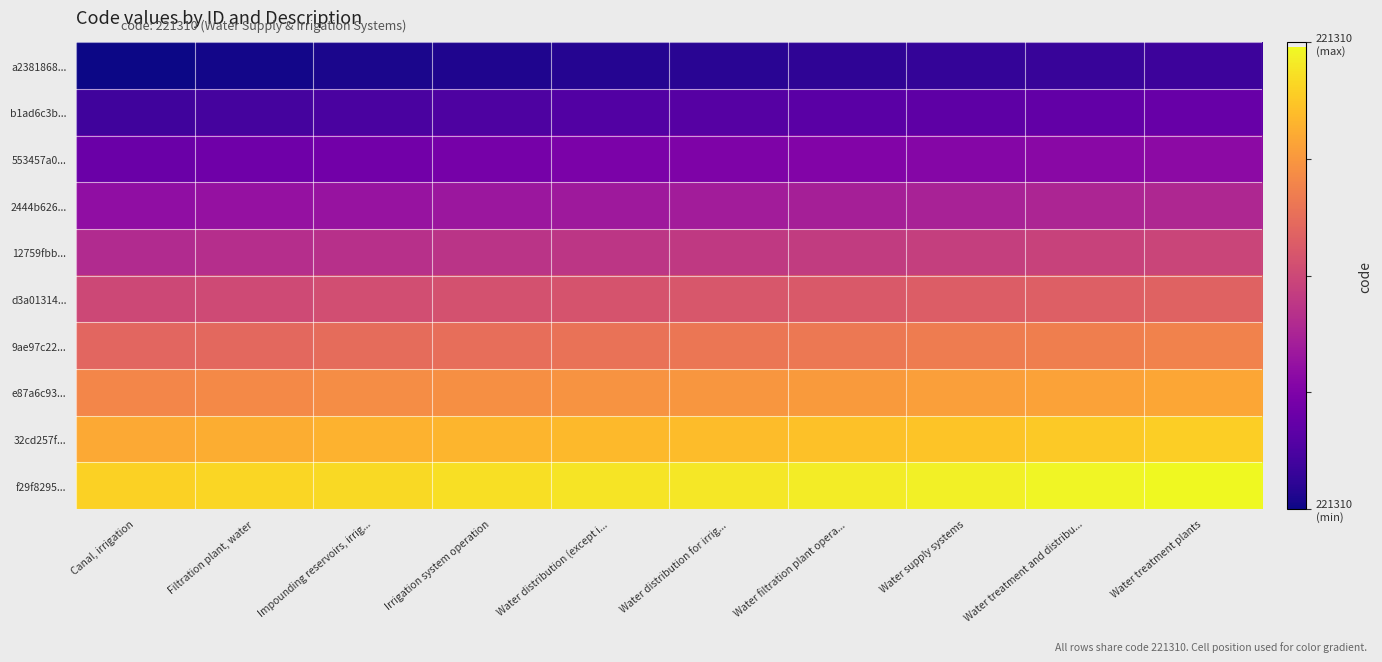

What is the difference between the highest and lowest values at Water supply systems?

0.9